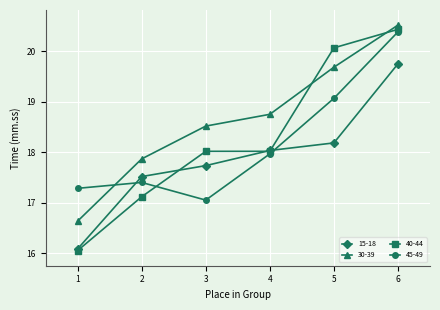

The 15-18 series shows 10.0 at 5. True or false?

False